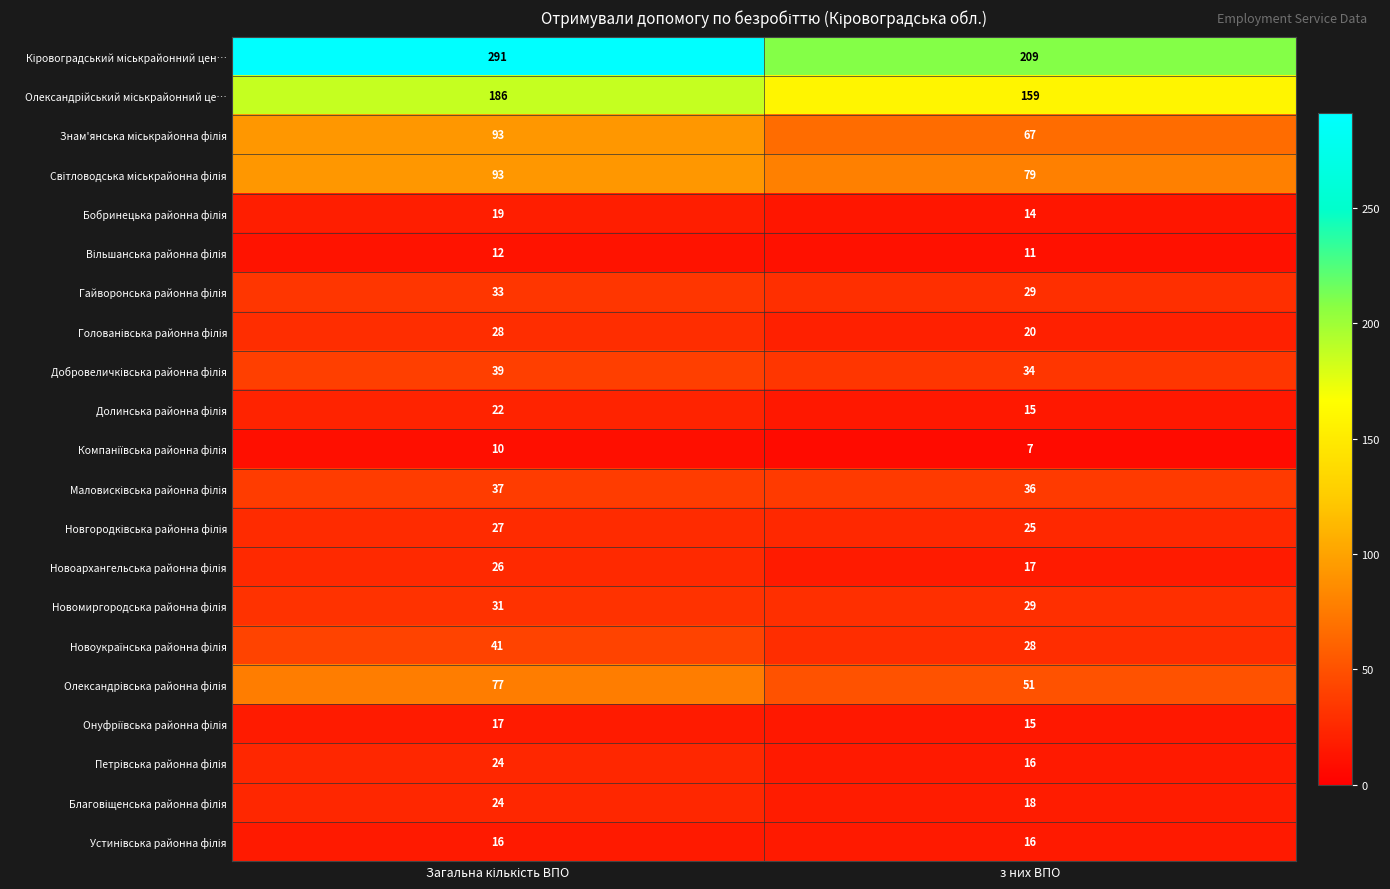

What is the total value across all series at з них ВПО?

895